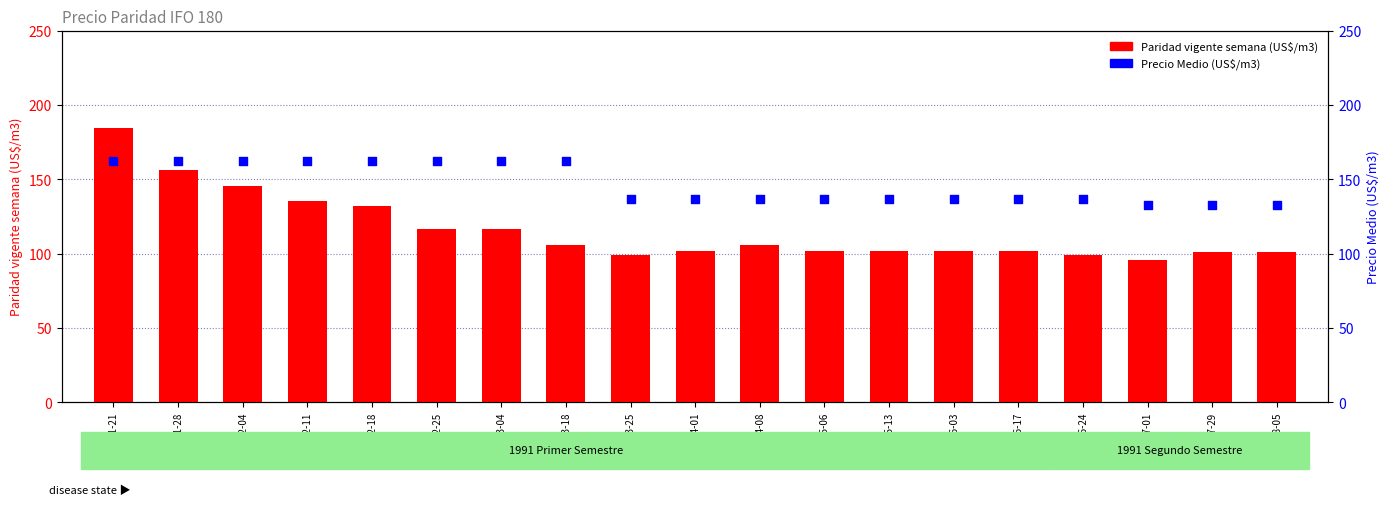

What are all the series names shown in the legend?

Paridad vigente semana (US$/m3), Precio Medio (US$/m3)